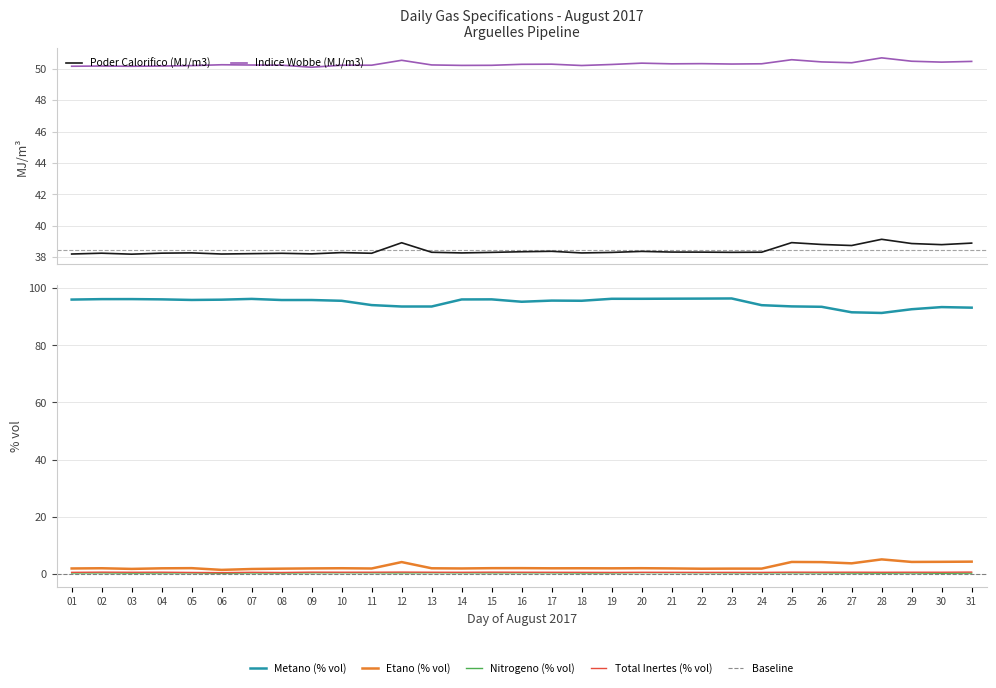

Count the Nitrogeno (% vol) values in the range 0 to 1.

31